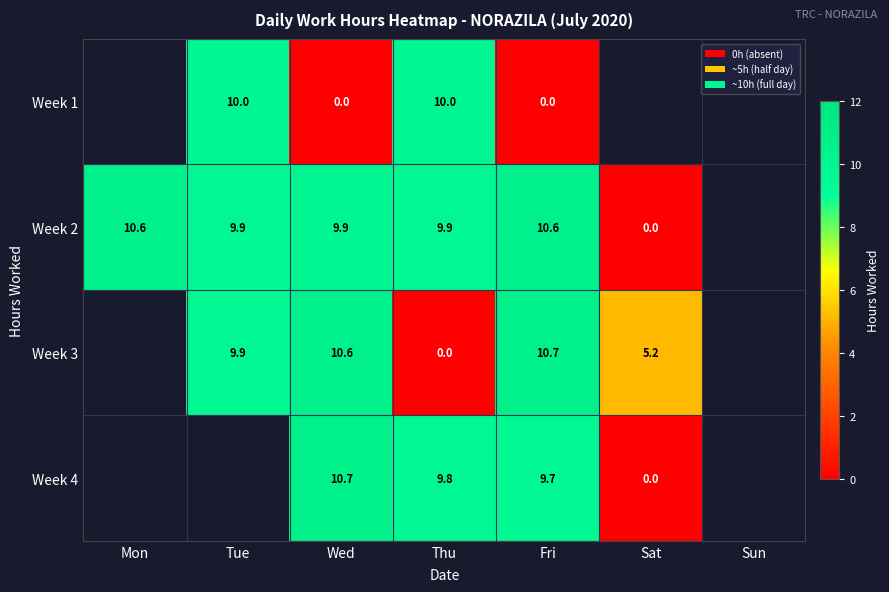

How many series are shown in this chart?

4